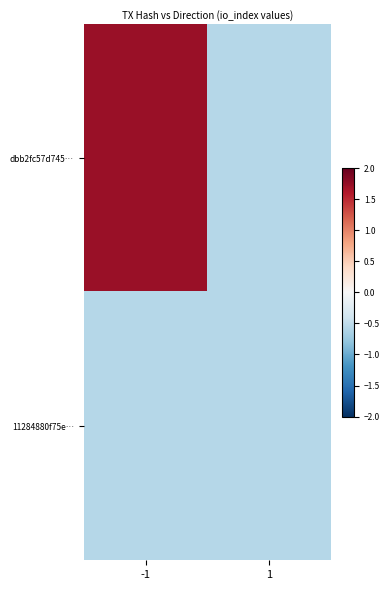

At which category is the sum across all series the highest?

-1